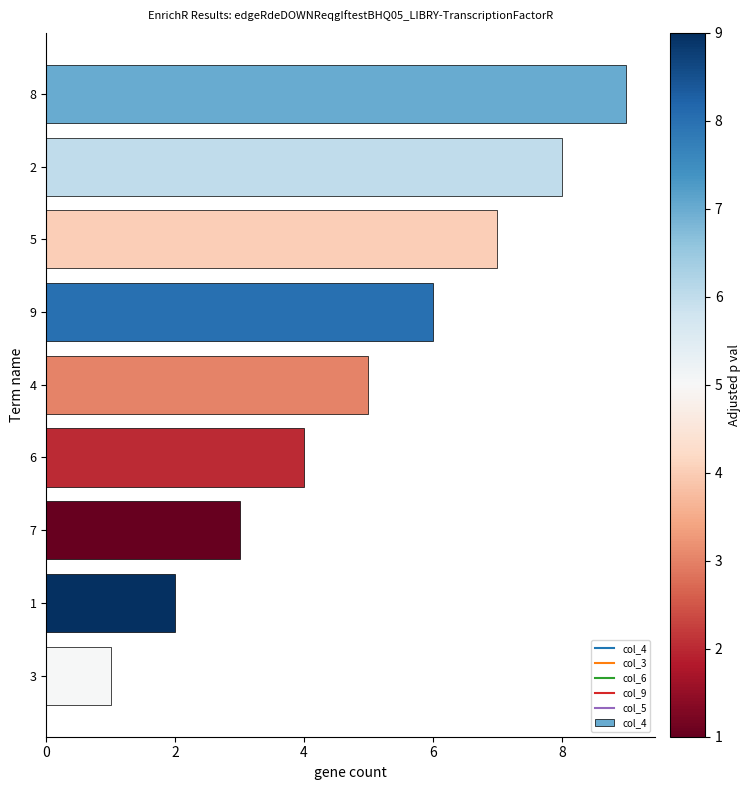

True or false: the data shows 8 at 2.

True